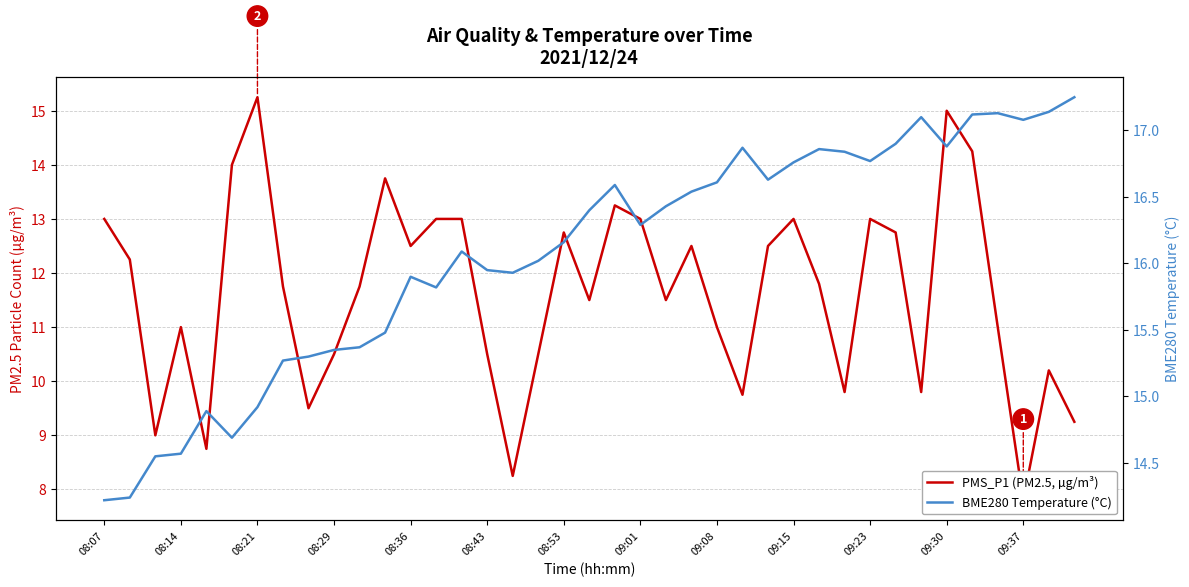

Which series has the widest spread of values?

PMS_P1 (PM2.5, µg/m³)